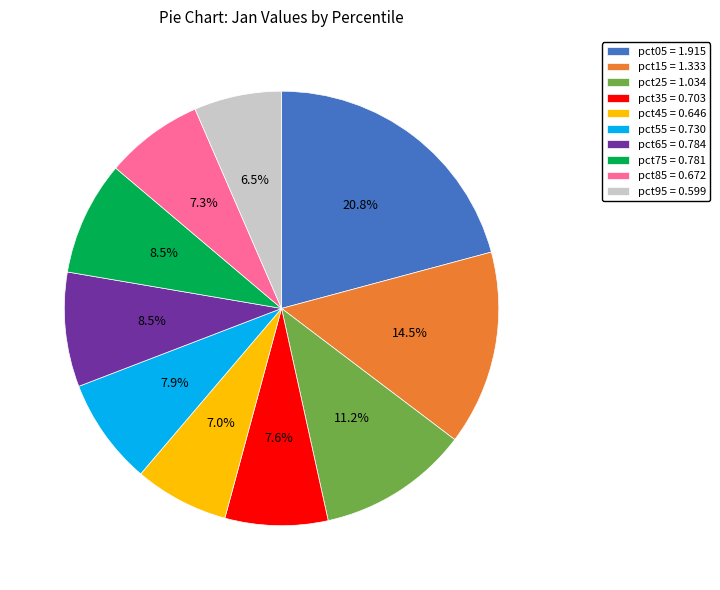

Which has a higher value, pct25 = 1.034 or pct15 = 1.333?

pct15 = 1.333